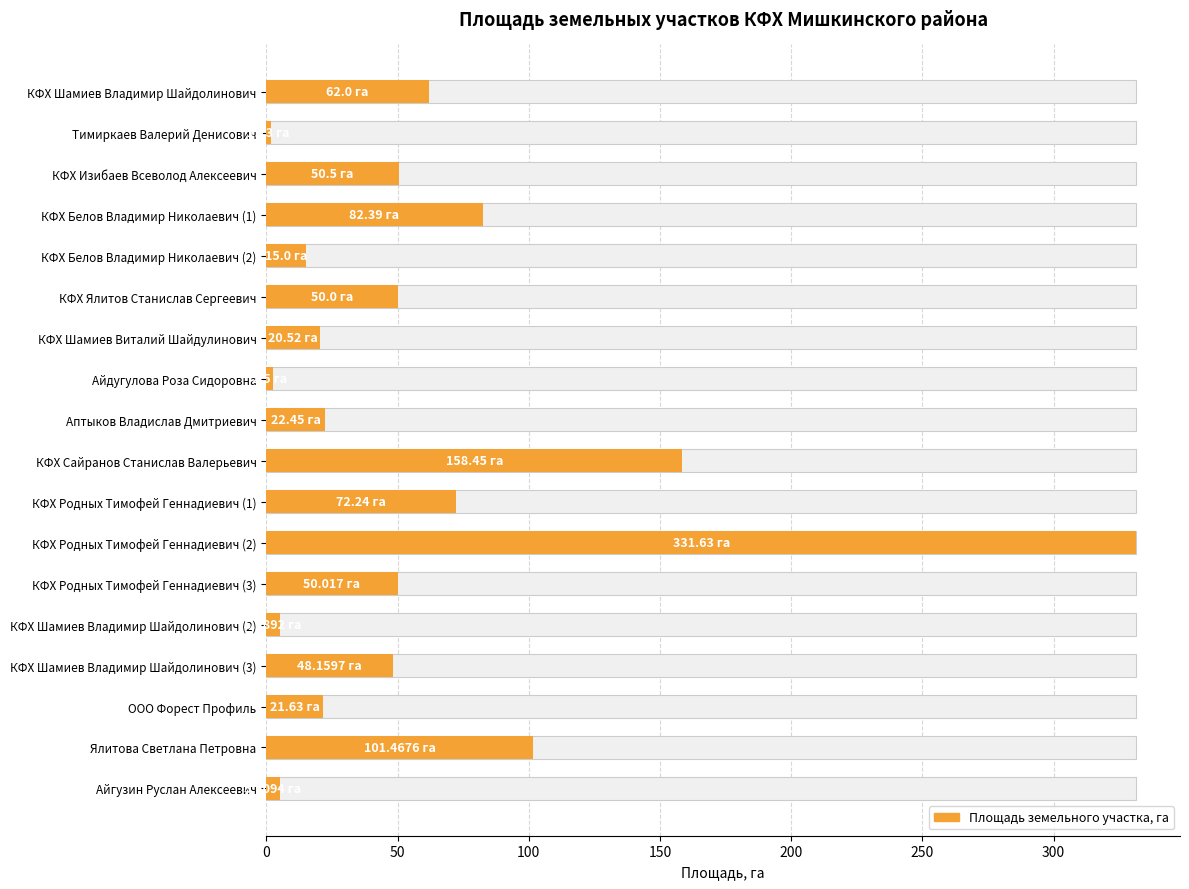

At which label is the value closest to 166?

КФХ Сайранов Станислав Валерьевич